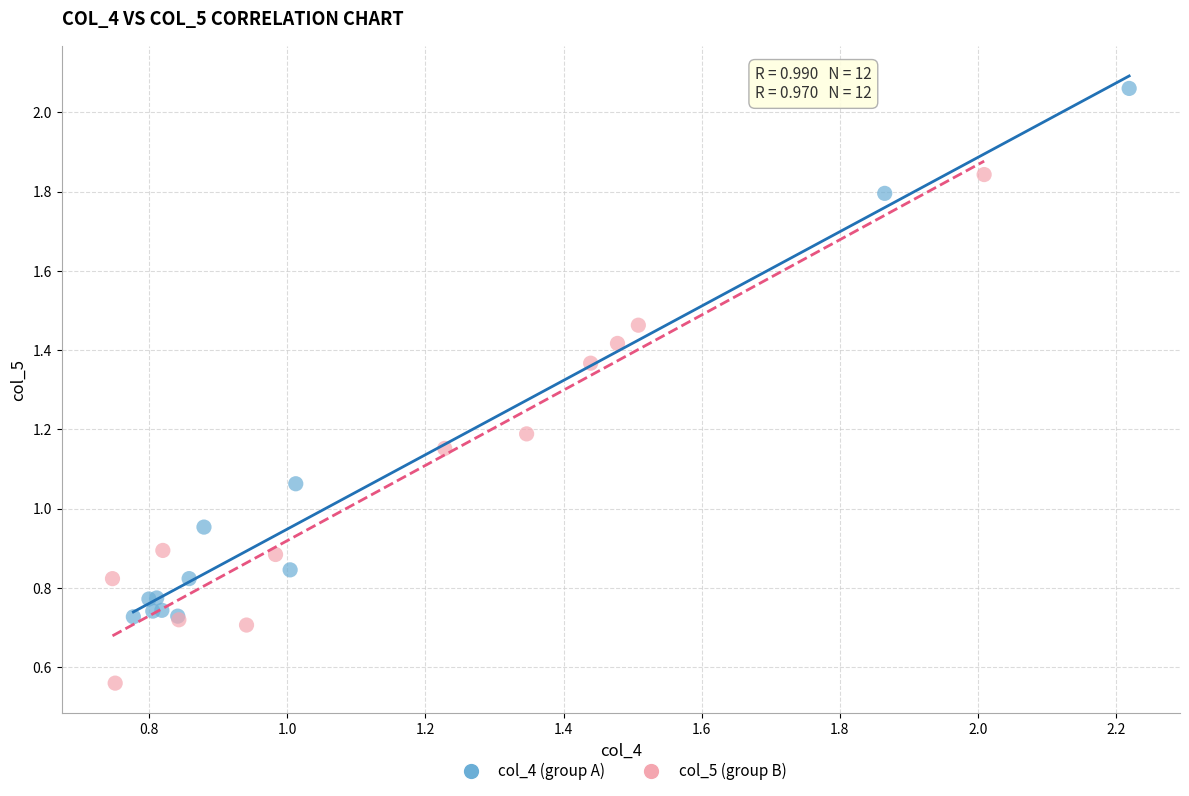

Which series contains the highest Y value?

col_4 (group A)